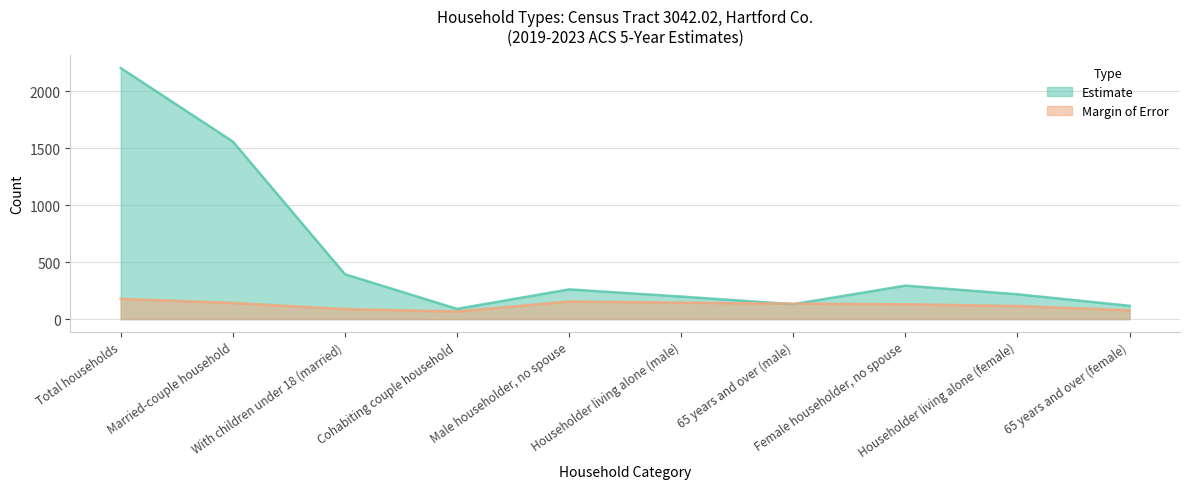

At which category does Margin of Error reach its first local peak?

Male householder, no spouse